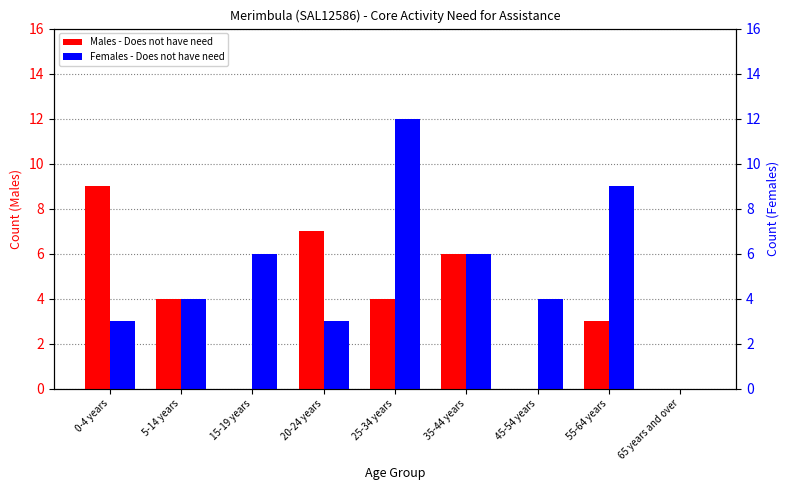

The value of Females - Does not have need at 65 years and over is 0. True or false?

True